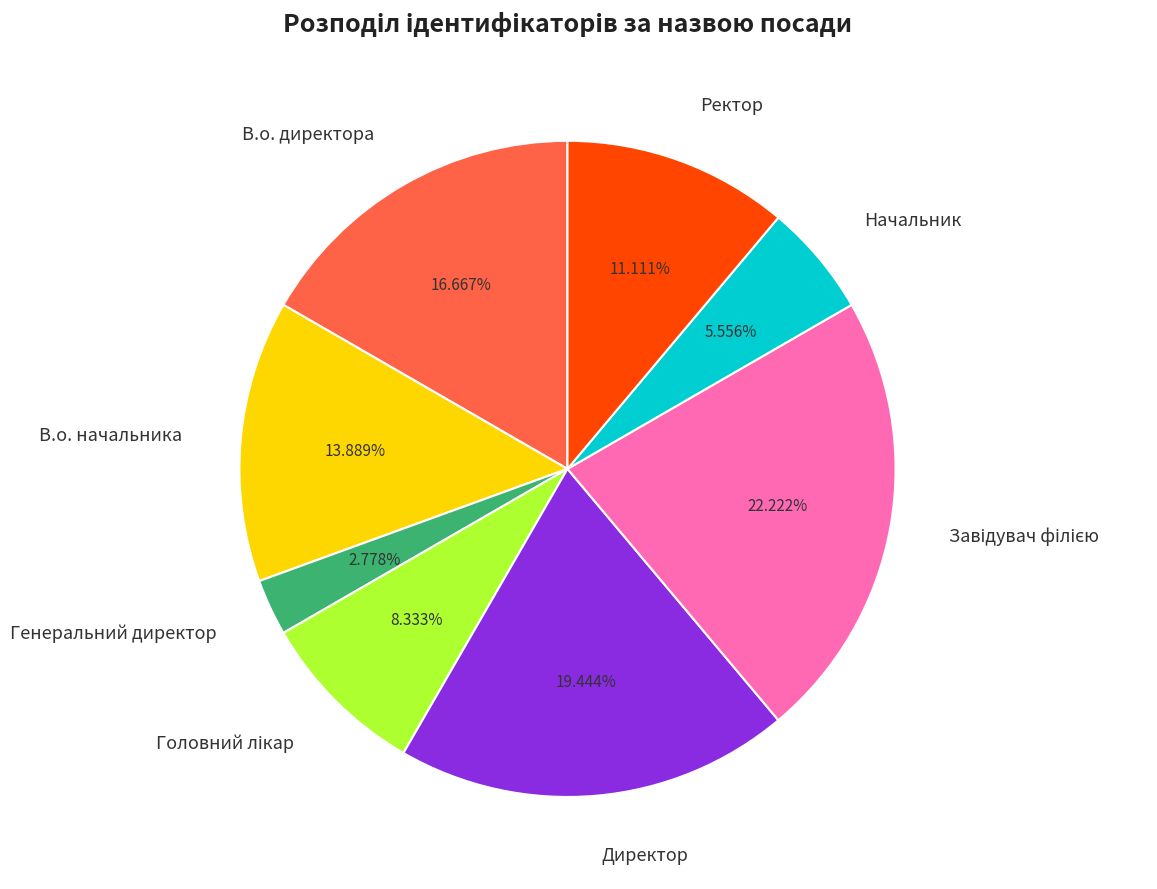

Do В.о. начальника and В.о. директора together represent more than half of the pie?

No